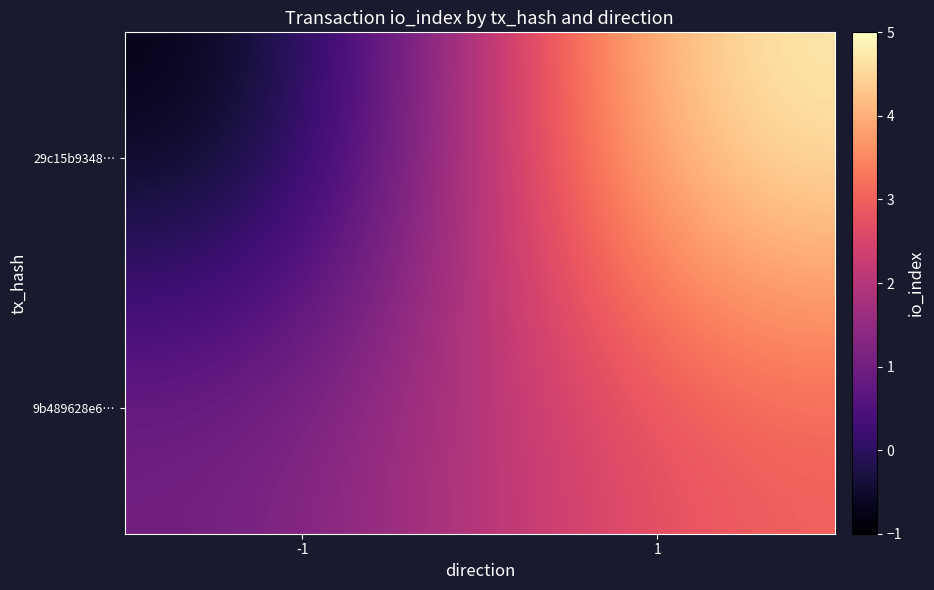

Rank the series by their maximum value, from lowest to highest.

9b489628e6…, 29c15b9348…